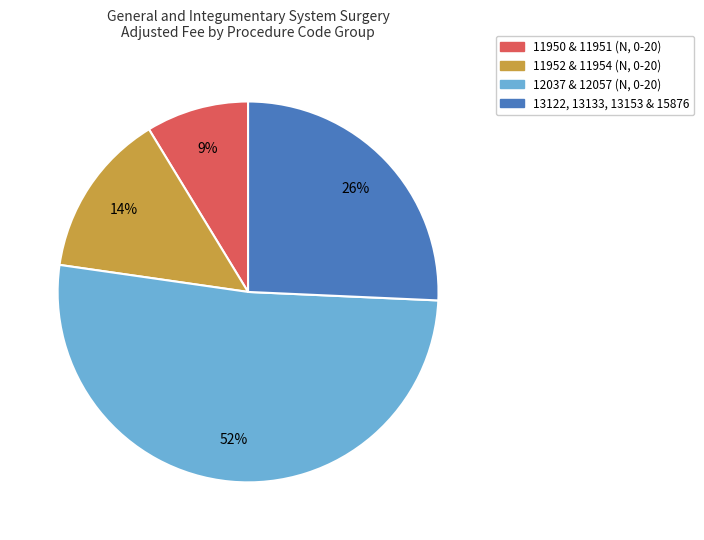

To the nearest percent, what is the average slice percentage?

25%